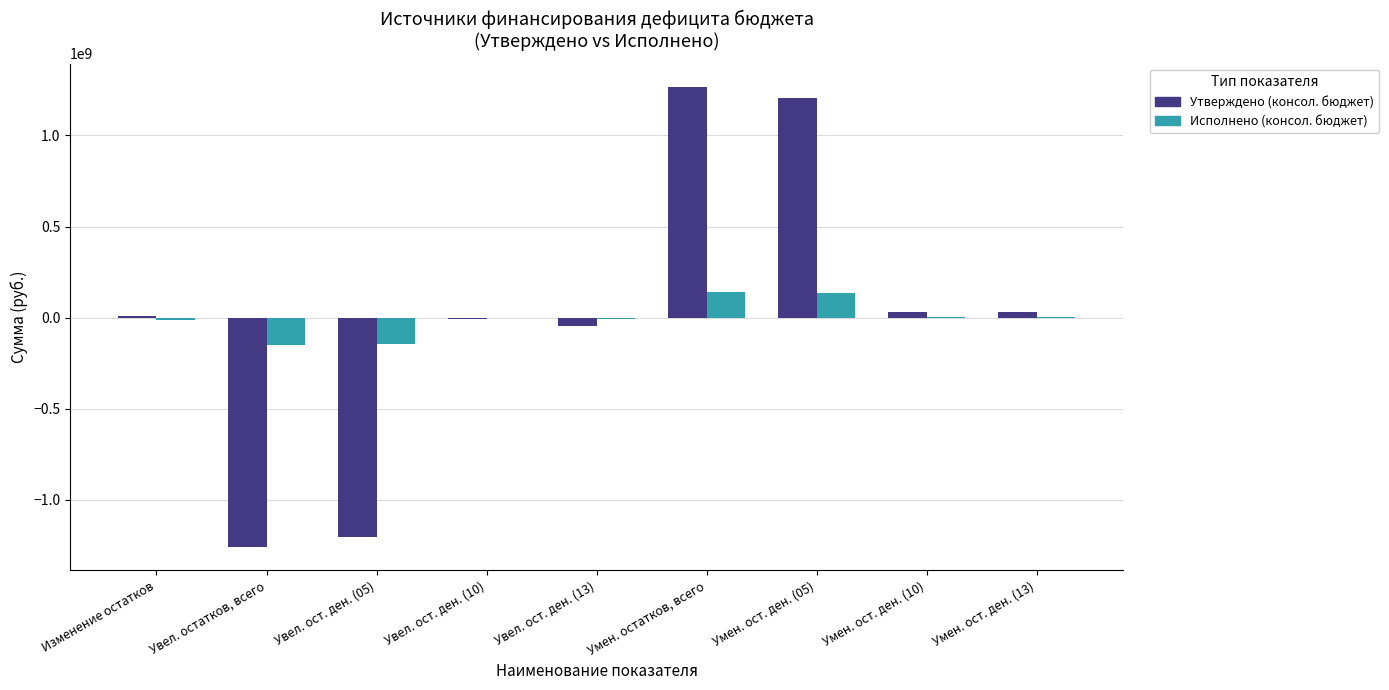

What is the average value of the Утверждено (консол. бюджет) series?

2516100.0